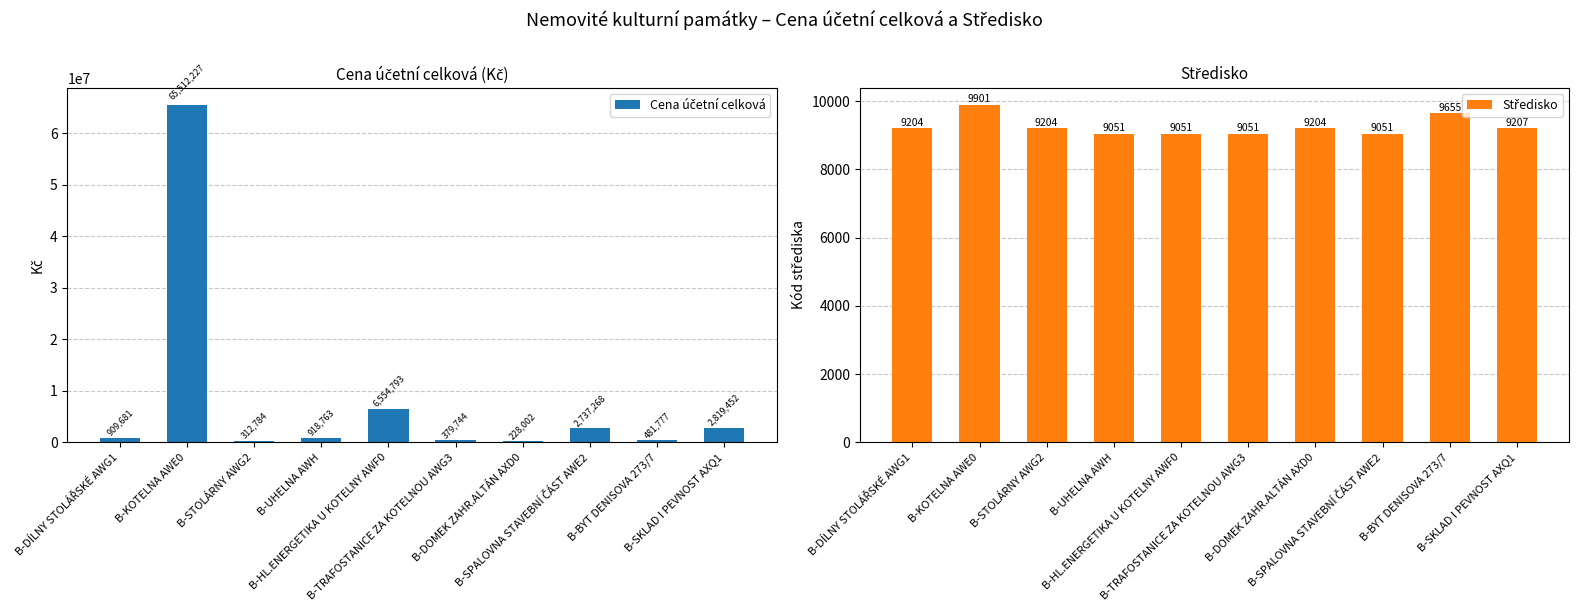

What is the smallest value displayed?

9051